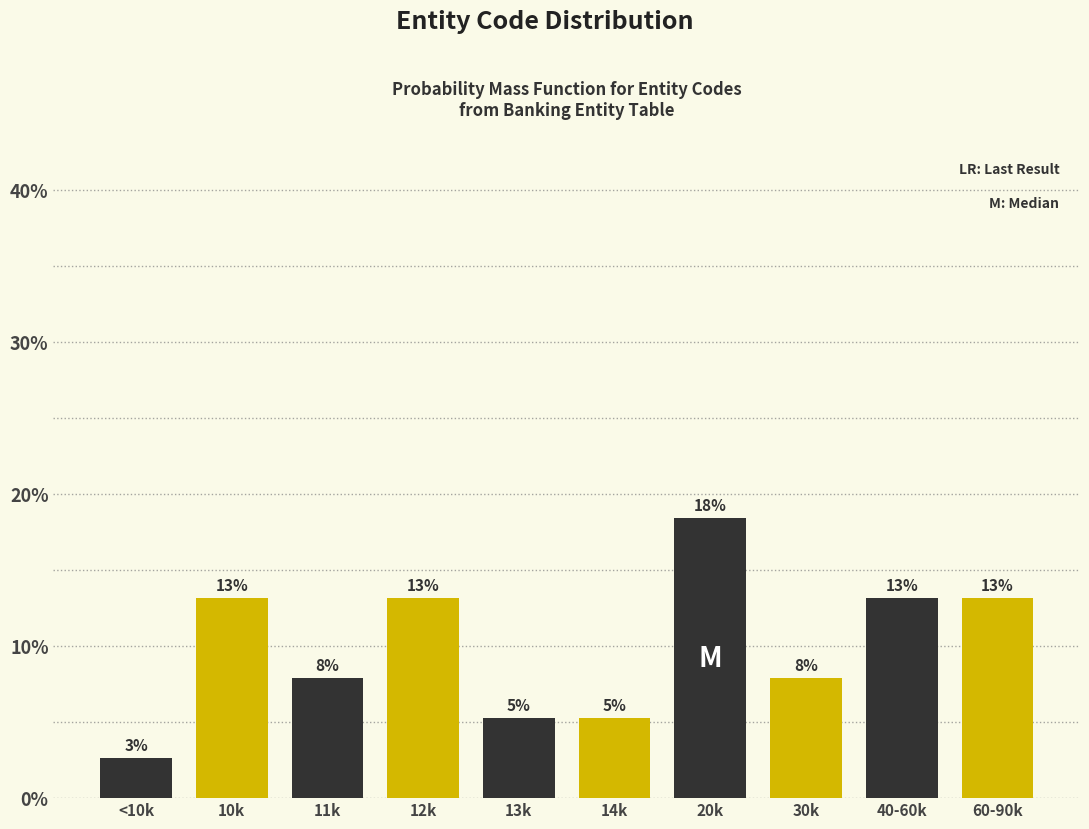

How many bars are there in total?

10